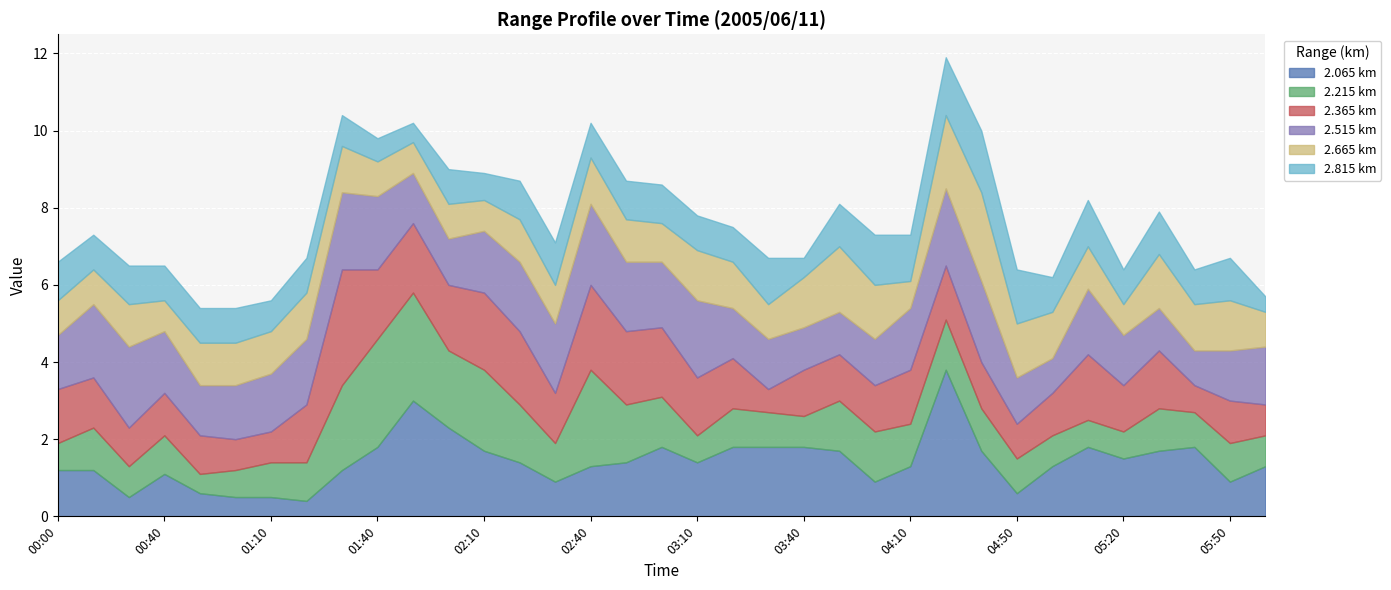

True or false: 2.815 and 2.365 cross at least once.

True